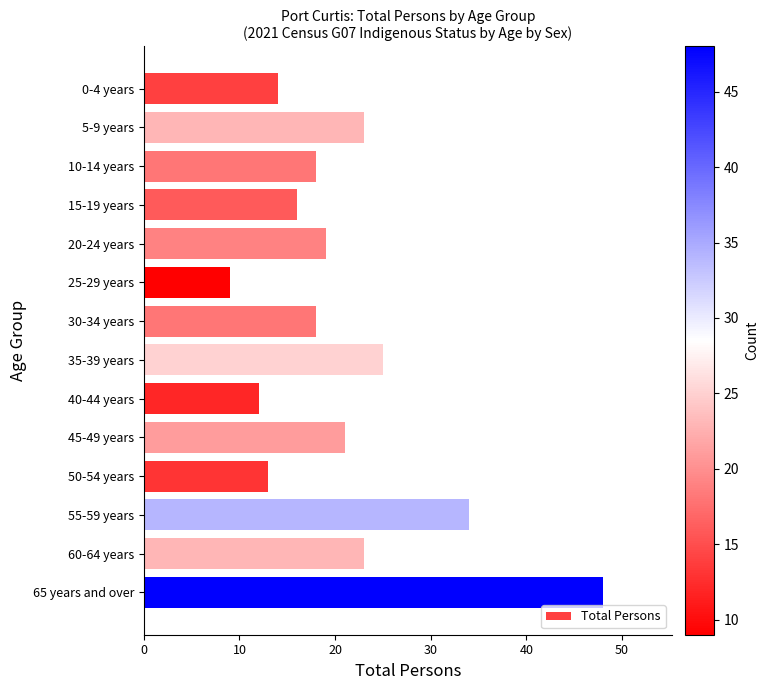

How many series are shown in this chart?

1